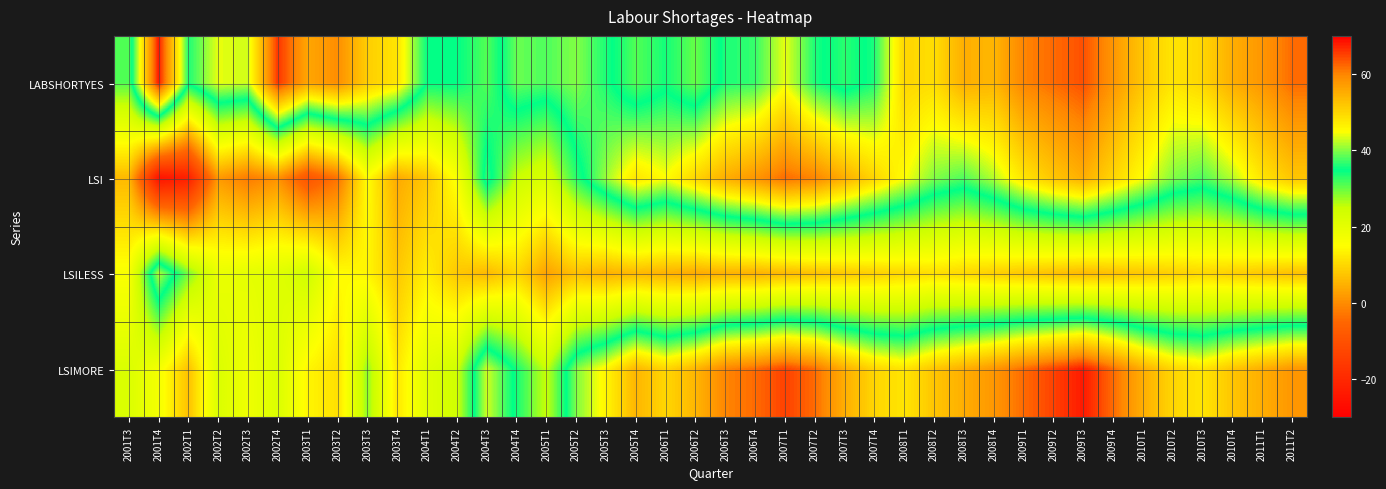

Reading left to right, what are all the values shown in this chart?

LABSHORTYES: 2001T3=31	2001T4=68	2002T1=36	2002T2=44	2002T3=43	2002T4=66	2003T1=56	2003T2=59	2003T3=51	2003T4=48	2004T1=35	2004T2=35	2004T3=31	2004T4=39	2005T1=38	2005T2=40	2005T3=36	2005T4=31	2006T1=34	2006T2=30	2006T3=36	2006T4=37	2007T1=44	2007T2=36	2007T3=33	2007T4=36	2008T1=50	2008T2=49	2008T3=55	2008T4=54	2009T1=60	2009T2=62	2009T3=64	2009T4=58	2010T1=52	2010T2=48	2010T3=50	2010T4=55	2011T1=58	2011T2=62
LSI: 2001T3=6	2001T4=-25	2002T1=-22	2002T2=2	2002T3=-2	2002T4=1	2003T1=-9	2003T2=-3	2003T3=15	2003T4=4	2004T1=8	2004T2=16	2004T3=37	2004T4=25	2005T1=22	2005T2=33	2005T3=41	2005T4=48	2006T1=45	2006T2=50	2006T3=55	2006T4=58	2007T1=62	2007T2=60	2007T3=55	2007T4=50	2008T1=45	2008T2=40	2008T3=38	2008T4=42	2009T1=48	2009T2=52	2009T3=55	2009T4=50	2010T1=45	2010T2=40	2010T3=38	2010T4=42	2011T1=48	2011T2=52
LSILESS: 2001T3=16	2001T4=42	2002T1=29	2002T2=19	2002T3=20	2002T4=21	2003T1=24	2003T2=15	2003T3=14	2003T4=8	2004T1=13	2004T2=8	2004T3=6	2004T4=10	2005T1=3	2005T2=7	2005T3=5	2005T4=6	2006T1=5	2006T2=4	2006T3=5	2006T4=5	2007T1=6	2007T2=7	2007T3=8	2007T4=9	2008T1=10	2008T2=11	2008T3=10	2008T4=9	2009T1=8	2009T2=7	2009T3=6	2009T4=7	2010T1=8	2010T2=9	2010T3=10	2010T4=9	2011T1=8	2011T2=7
LSIMORE: 2001T3=22	2001T4=17	2002T1=7	2002T2=22	2002T3=18	2002T4=22	2003T1=14	2003T2=11	2003T3=28	2003T4=12	2004T1=21	2004T2=24	2004T3=43	2004T4=34	2005T1=25	2005T2=40	2005T3=46	2005T4=54	2006T1=50	2006T2=54	2006T3=60	2006T4=62	2007T1=65	2007T2=62	2007T3=55	2007T4=50	2008T1=48	2008T2=52	2008T3=55	2008T4=58	2009T1=62	2009T2=65	2009T3=68	2009T4=62	2010T1=55	2010T2=50	2010T3=48	2010T4=52	2011T1=55	2011T2=58